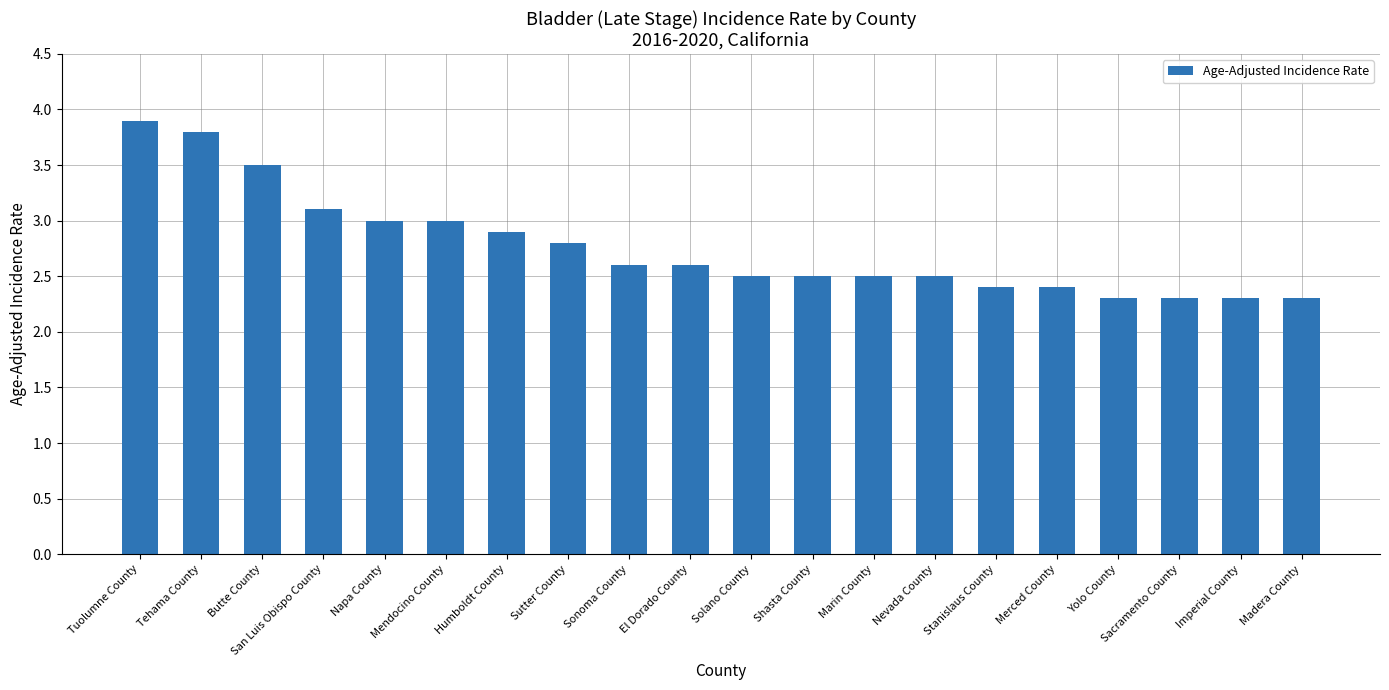

What is the minimum value shown in the chart?

2.3